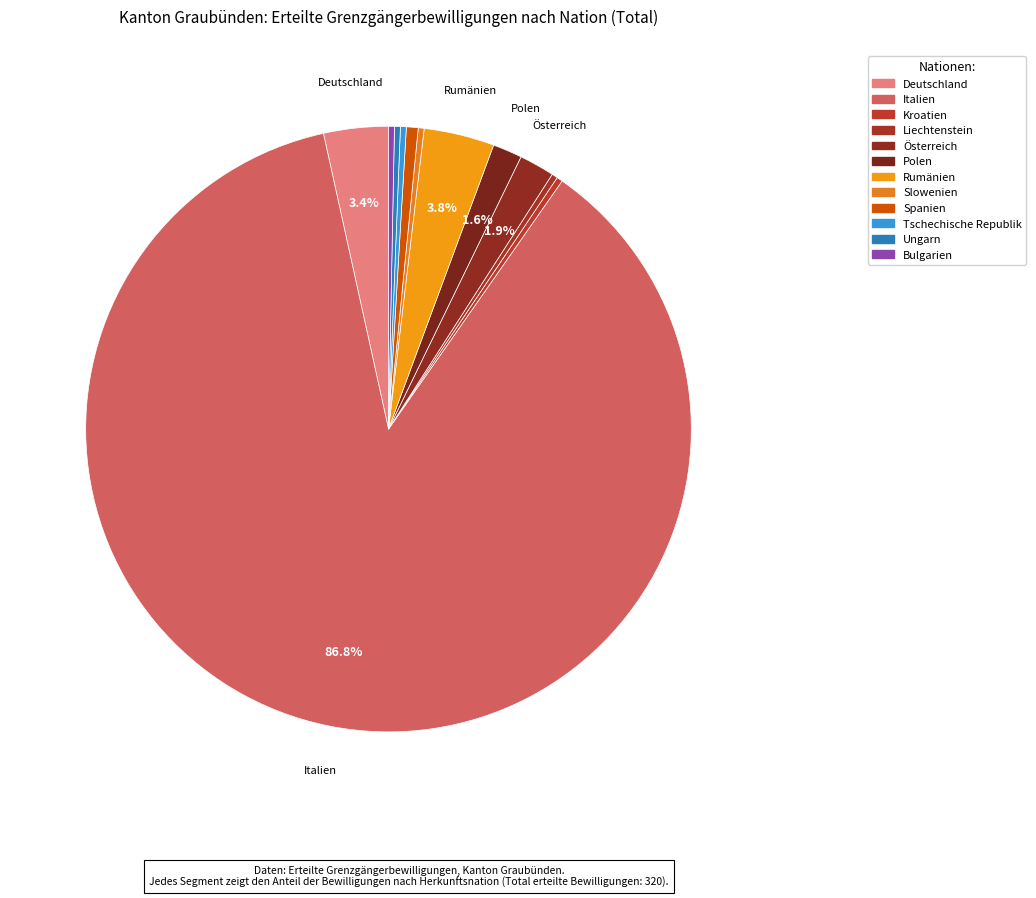

Is there any slice that represents more than half of the pie?

Yes